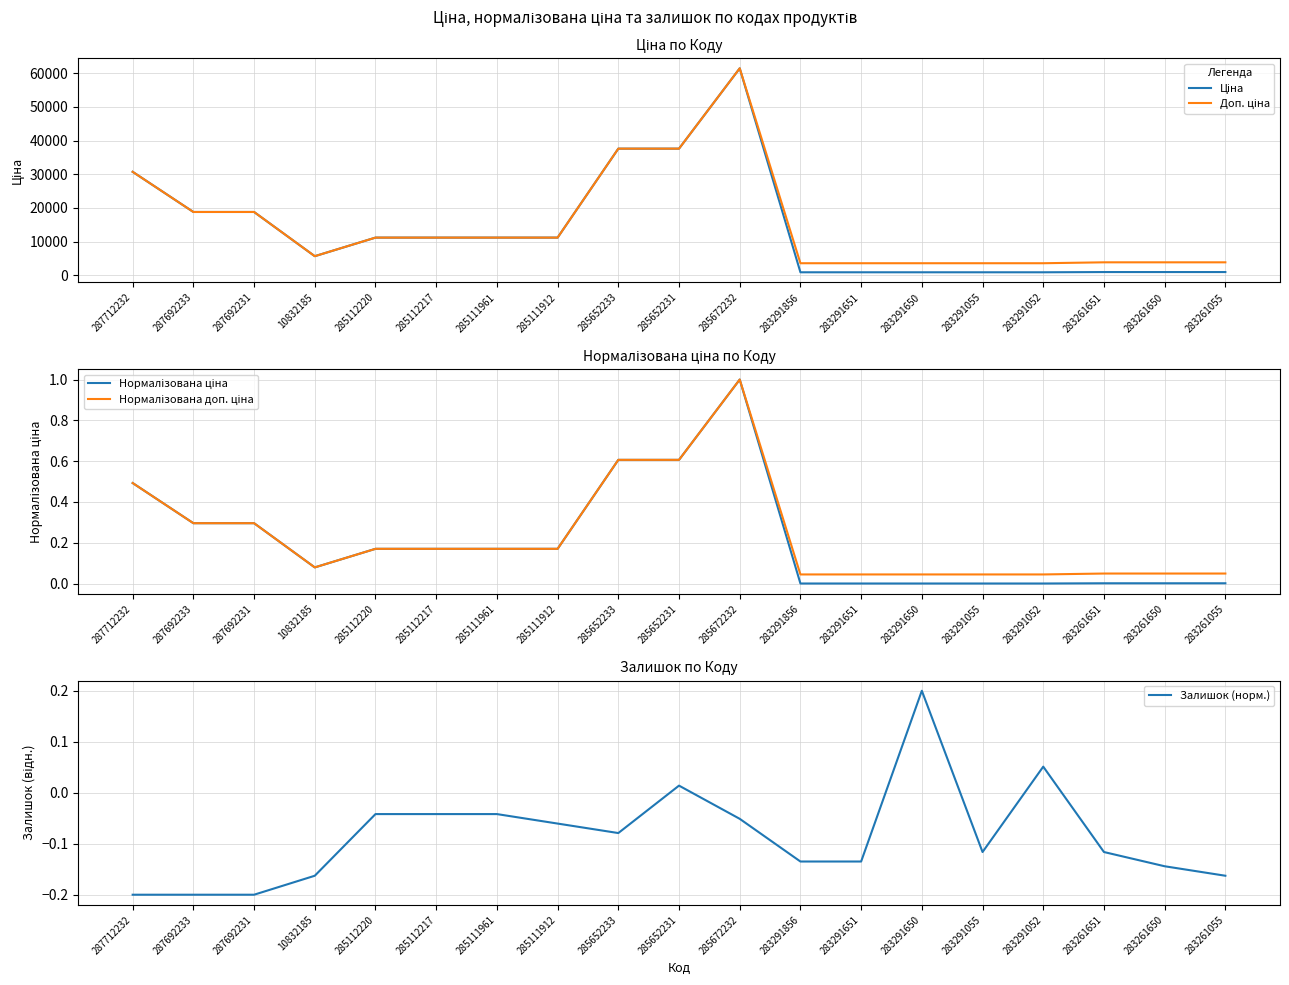

What is the highest value of the Нормалізована доп. ціна series?

1.0